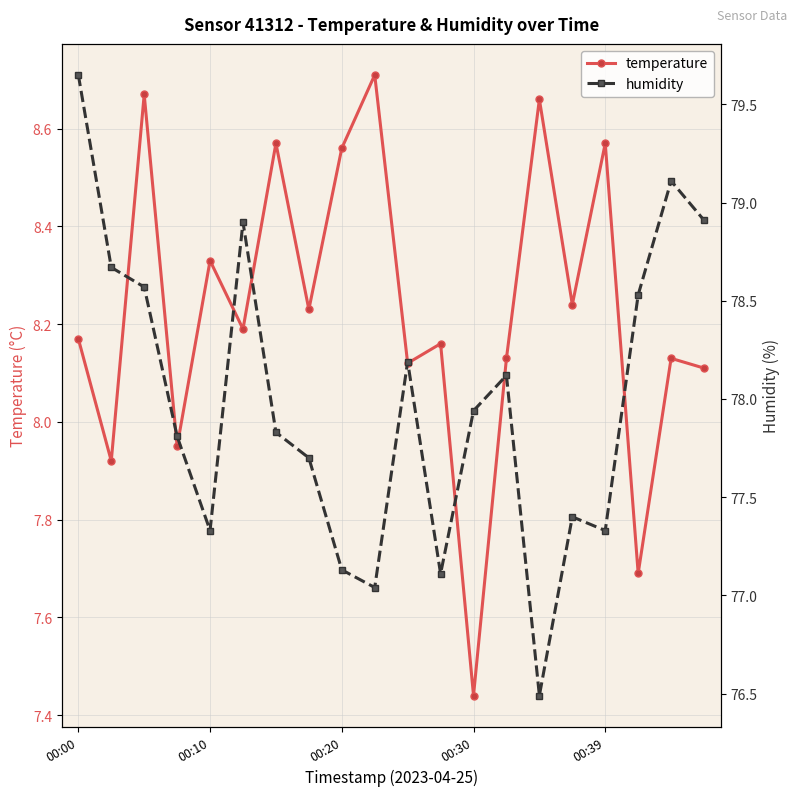

True or false: humidity and temperature cross at least once.

False